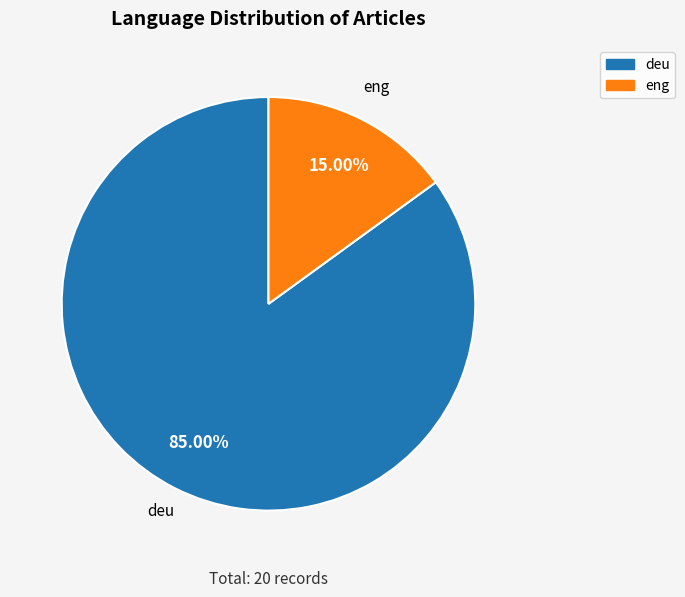

What percentage is the deu slice, to the nearest percent?

85%